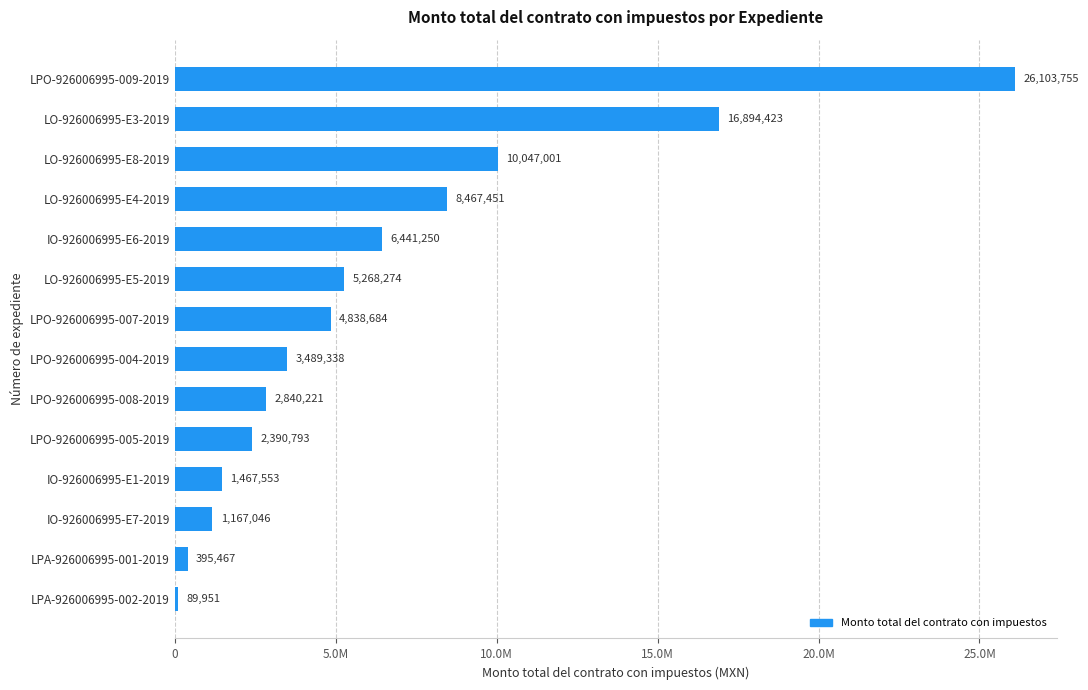

Are the bars horizontal?

Yes